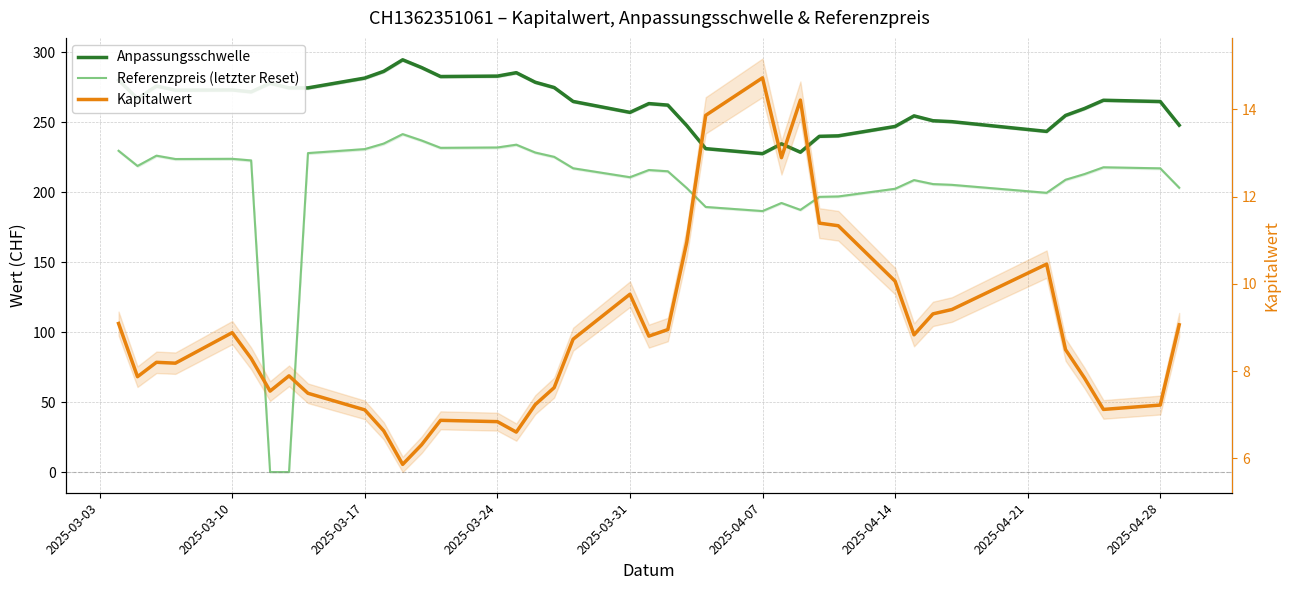

The Anpassungsschwelle series shows 139.0 at 2025-04-28. True or false?

False